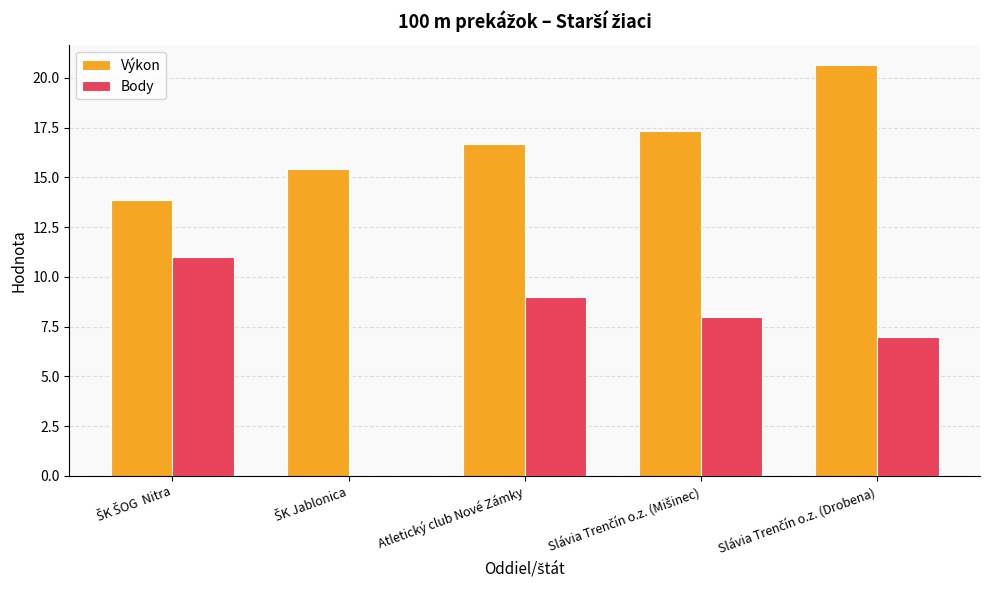

Where does the Výkon series first go above 16?

Atletický club Nové Zámky